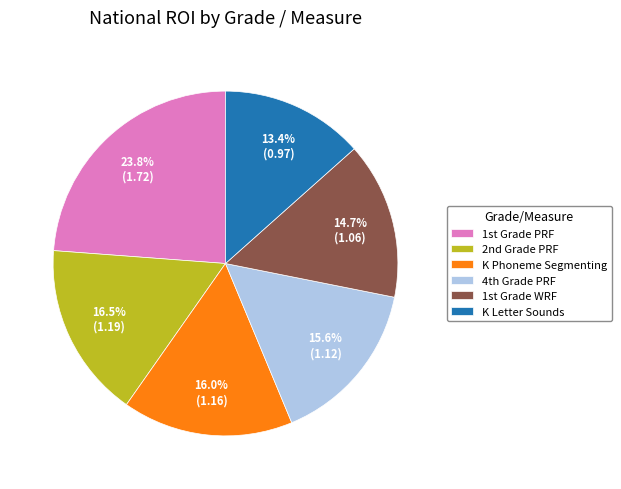

Which slice is the smallest?

K Letter Sounds